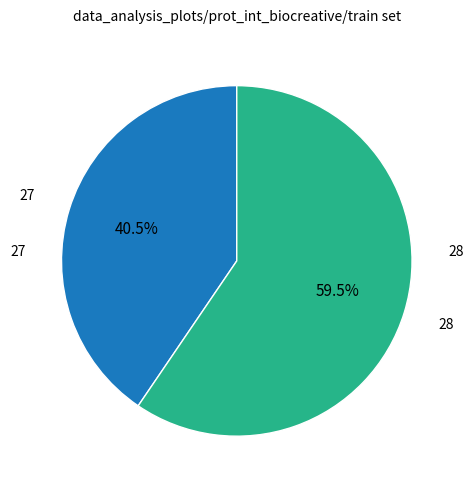

Do 27 and 28 together represent more than half of the pie?

Yes